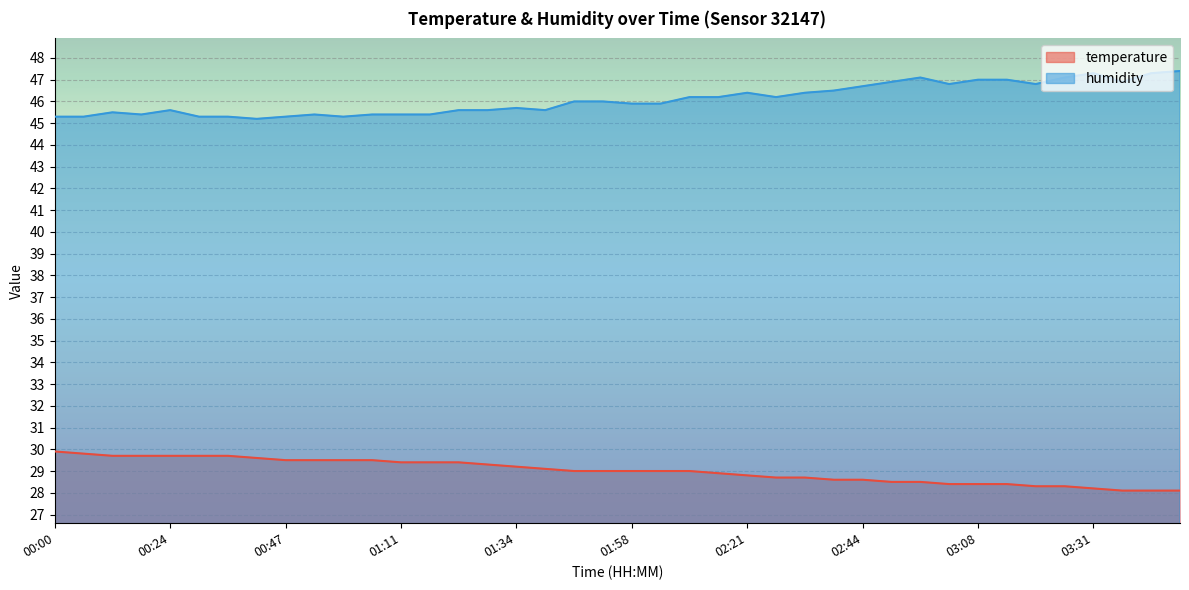

What is the difference between the highest and lowest values at 00:41?

15.6